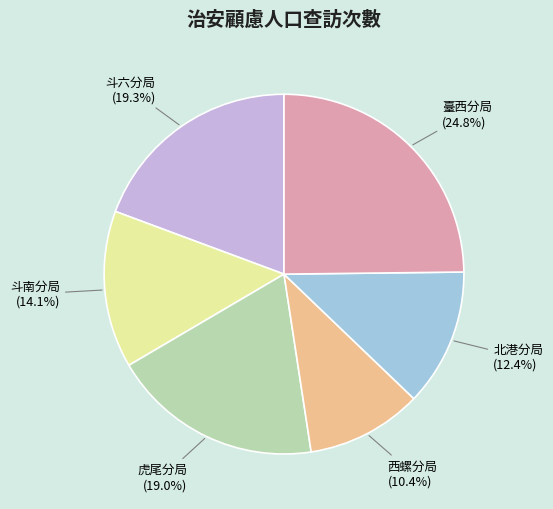

How many slices are in this pie chart?

6